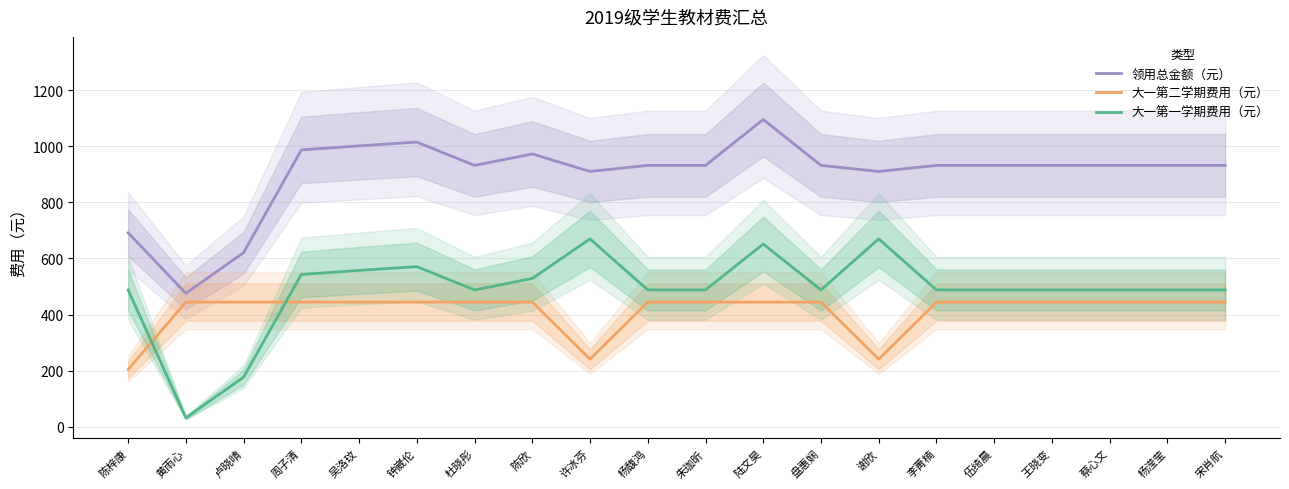

What is the sum of the 大一第一学期费用（元） values at 杨馥鸿 and 卢晓晴?

664.4